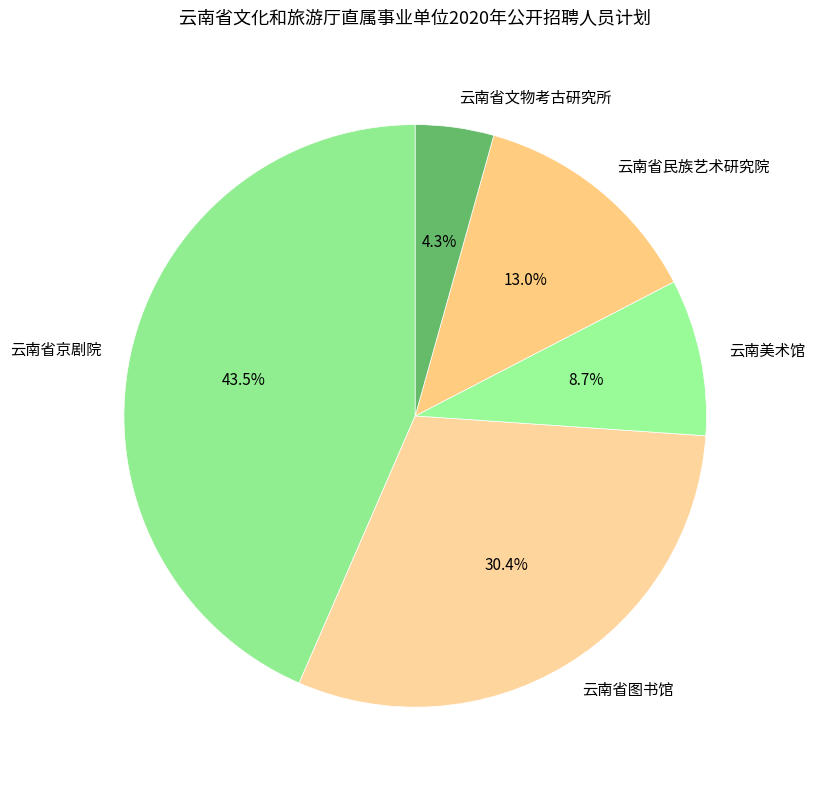

Which has a higher value, 云南省文物考古研究所 or 云南省民族艺术研究院?

云南省民族艺术研究院